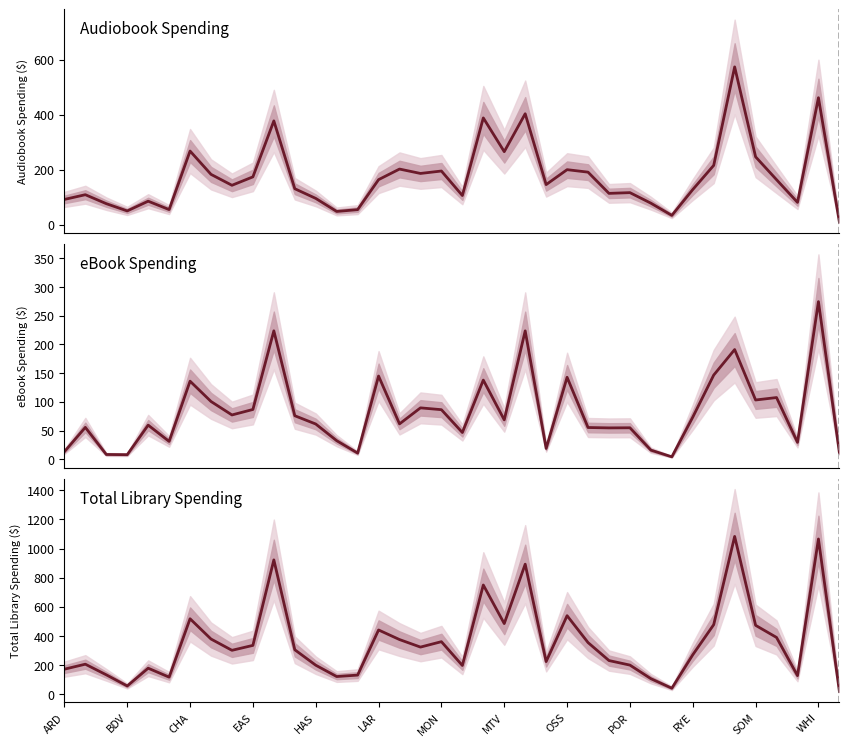

At which label does Total Library Spending reach its peak?

32